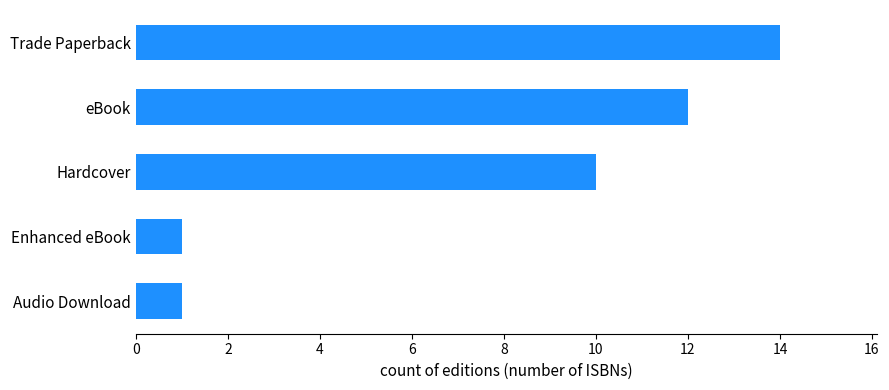

At which label is the value closest to 7?

Hardcover